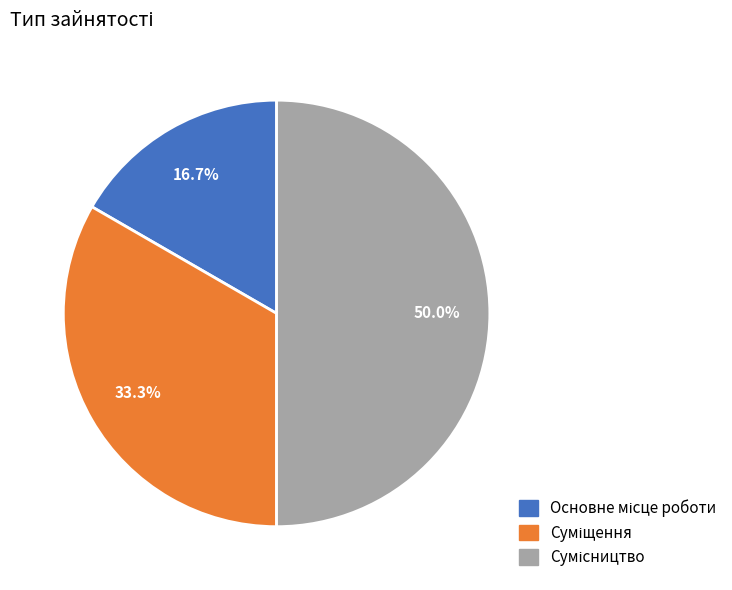

True or false: Суміщення accounts for 33% of the total.

True